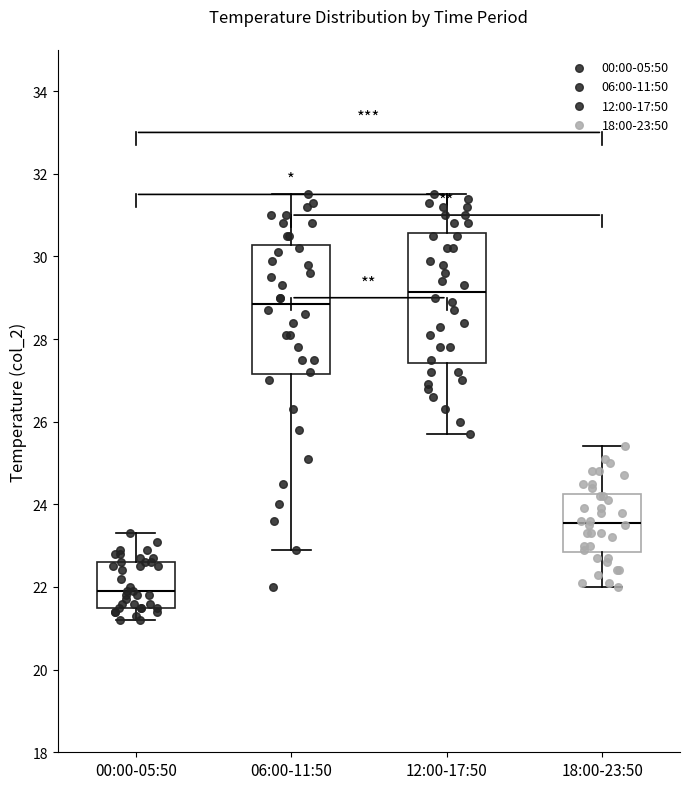

Reading left to right, transcribe this box plot: for each box, give where its median line is, the range the box spans, and where its two whiskers end, as read against the y-axis. The values are not printed on the chart, so give them approximately, as read against the axis.

00:00-05:50: median 22.0, box 21.6 to 22.6, whiskers 21.2 to 23.4
06:00-11:50: median 28.8, box 27.2 to 30.2, whiskers 23.0 to 31.6
12:00-17:50: median 29.2, box 27.4 to 30.6, whiskers 25.8 to 31.6
18:00-23:50: median 23.6, box 22.8 to 24.2, whiskers 22.0 to 25.4